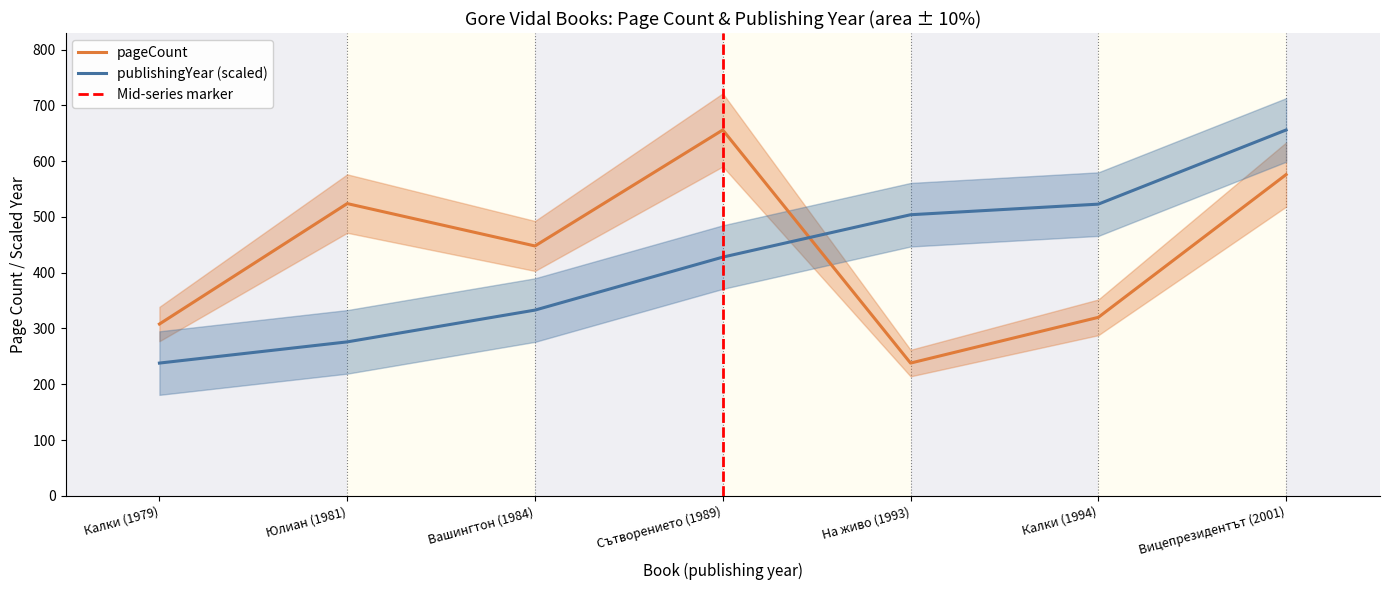

The publishingYear series shows 255 at Калки (1994). True or false?

False